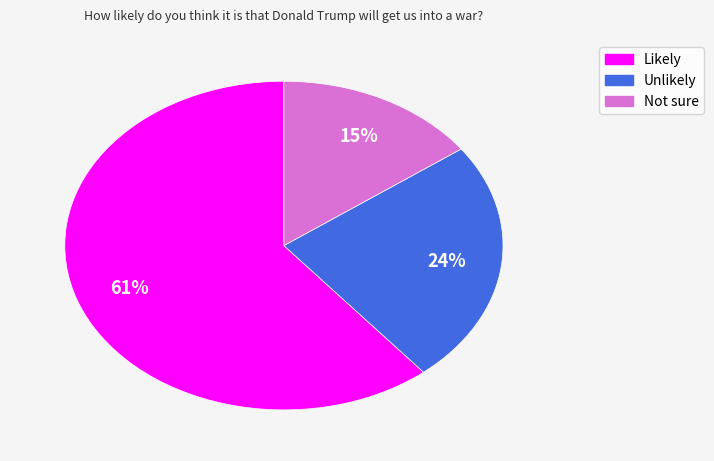

To the nearest percent, what is the difference between the Likely and Not sure slice percentages?

46%